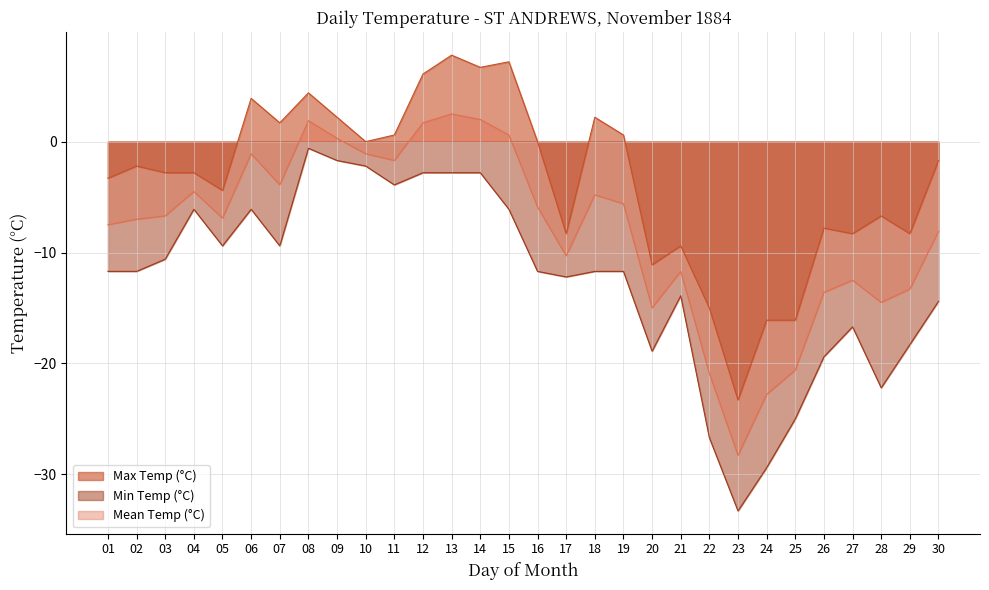

Reading left to right, list all the values displayed in this chart.

Max Temp (°C): -3.3	-2.2	-2.8	-2.8	-4.4	3.9	1.7	4.4	2.2	0.0	0.6	6.1	7.8	6.7	7.2	0.0	-8.3	2.2	0.6	-11.1	-9.4	-15.0	-23.3	-16.1	-16.1	-7.8	-8.3	-6.7	-8.3	-1.7
Min Temp (°C): -11.7	-11.7	-10.6	-6.1	-9.4	-6.1	-9.4	-0.6	-1.7	-2.2	-3.9	-2.8	-2.8	-2.8	-6.1	-11.7	-12.2	-11.7	-11.7	-18.9	-13.9	-26.7	-33.3	-29.4	-25.0	-19.4	-16.7	-22.2	-18.3	-14.4
Mean Temp (°C): -7.5	-7.0	-6.7	-4.5	-6.9	-1.1	-3.9	1.9	0.3	-1.1	-1.7	1.7	2.5	2.0	0.6	-5.9	-10.3	-4.8	-5.6	-15.0	-11.7	-20.9	-28.3	-22.8	-20.6	-13.6	-12.5	-14.5	-13.3	-8.1